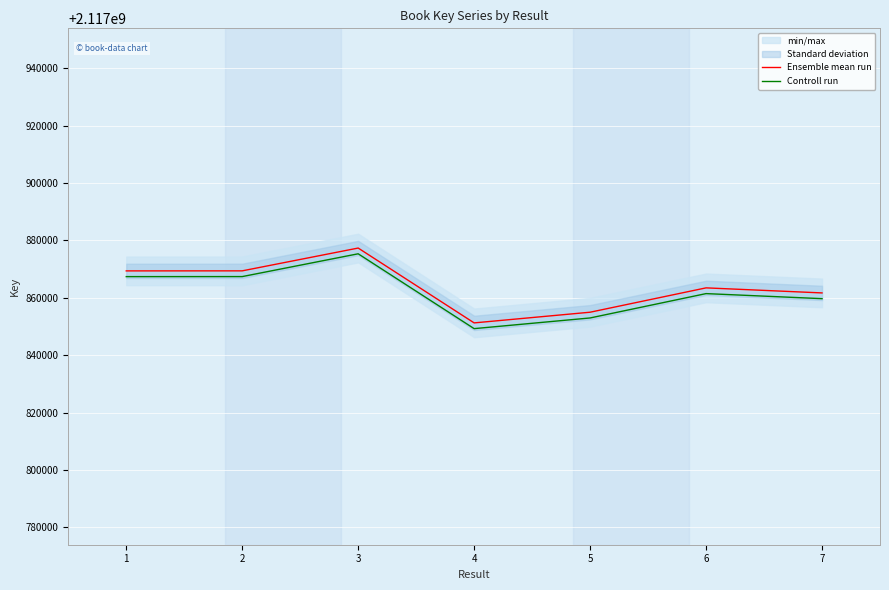

Rank the series at 2 from highest to lowest value.

Ensemble mean run, Controll run